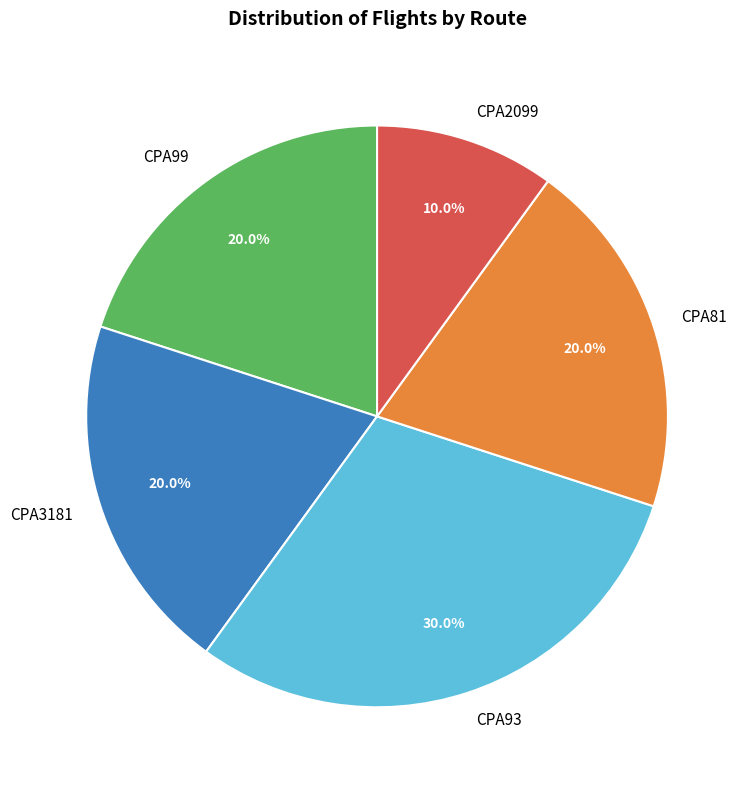

Approximately how many times larger is the value at CPA2099 compared to CPA81?

0.5